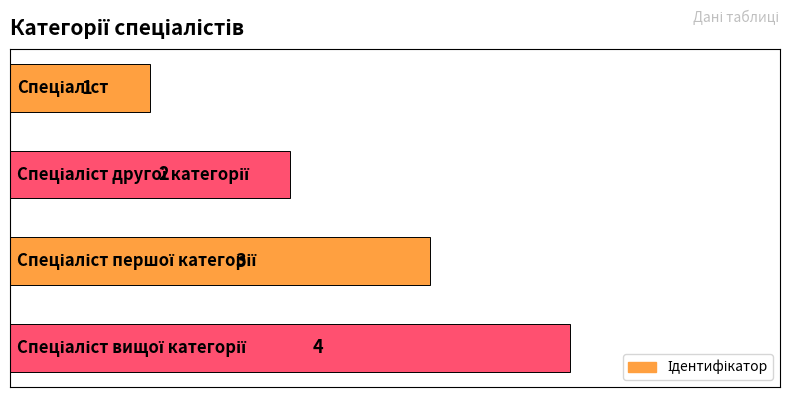

What is the value of the 1st bar from the top?

1